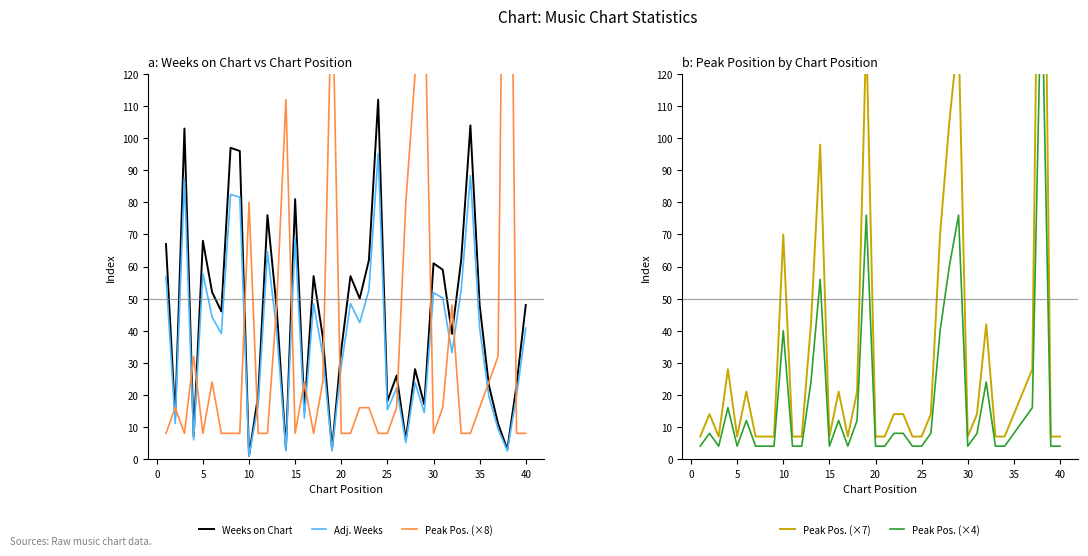

Which series ends up on top after the final intersection of Peak Pos. (×8) and Weeks on Chart?

Weeks on Chart